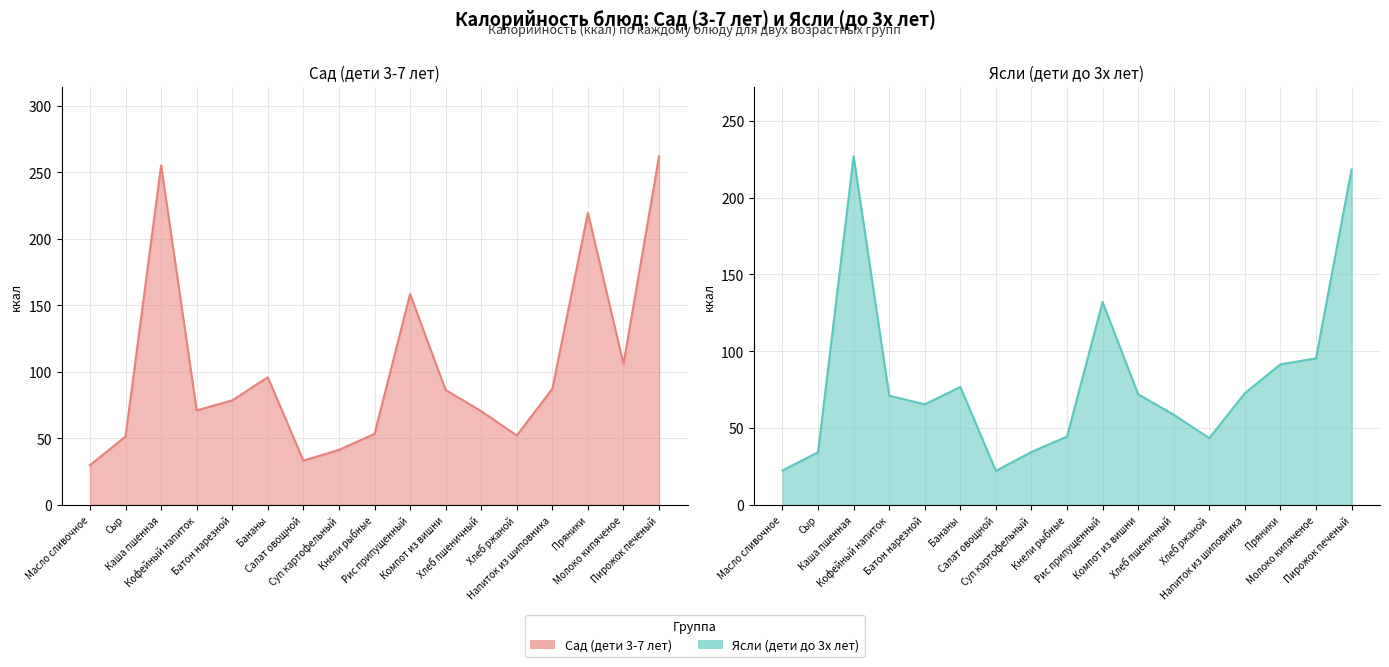

Reading right to left, what are all the values shown in this chart?

Сад (дети 3-7 лет) ккал: 262.0	106.0	219.6	87.3	52.2	70.5	86.4	158.5	53.4	41.4	33.3	96.0	78.6	71.1	255.2	51.5	29.9
Ясли (дети до 3х лет) ккал: 218.3	95.4	91.5	72.8	43.5	58.8	72.0	132.1	44.5	34.5	22.2	76.8	65.5	71.1	226.9	34.3	22.4